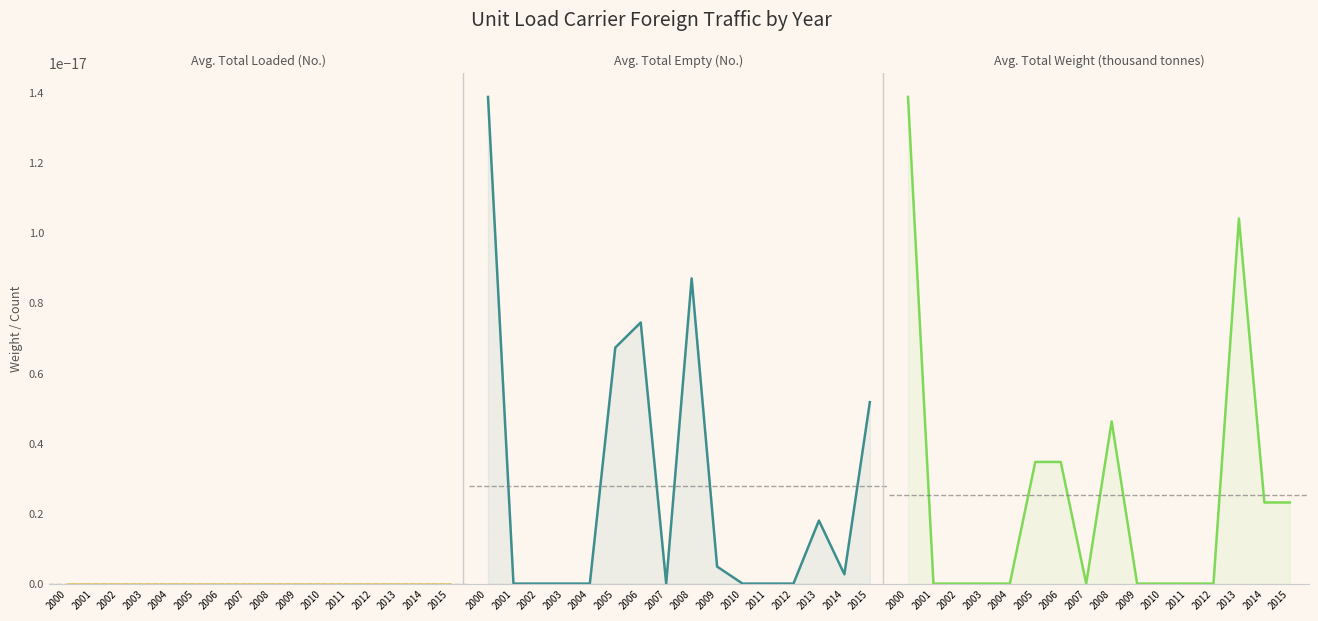

What is the difference between the maximum and minimum values in the Total Empty (No.) series?

1258.0